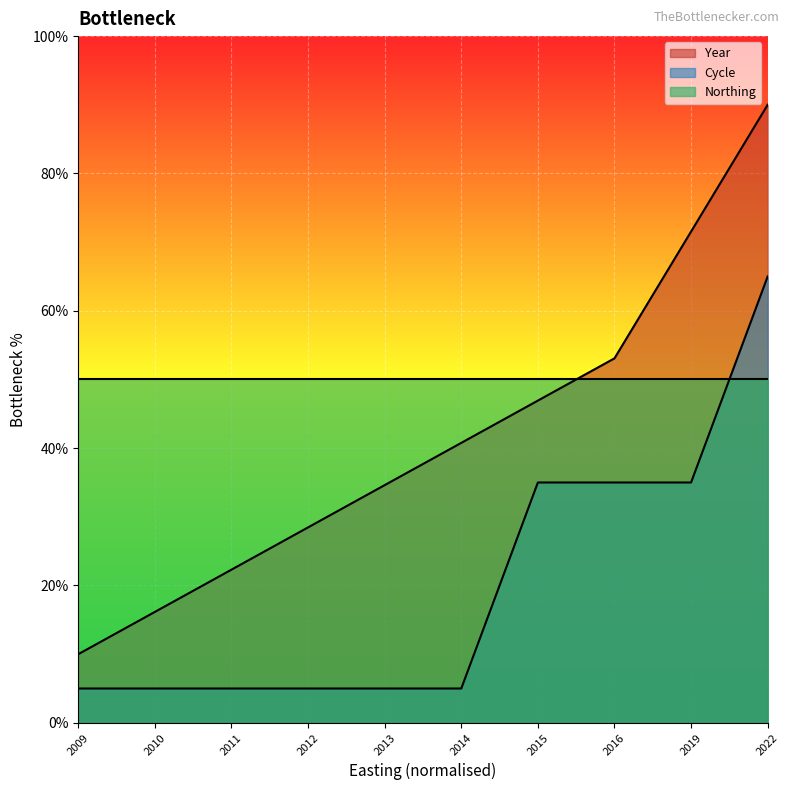

Which category has the highest value in the Year series?

2022